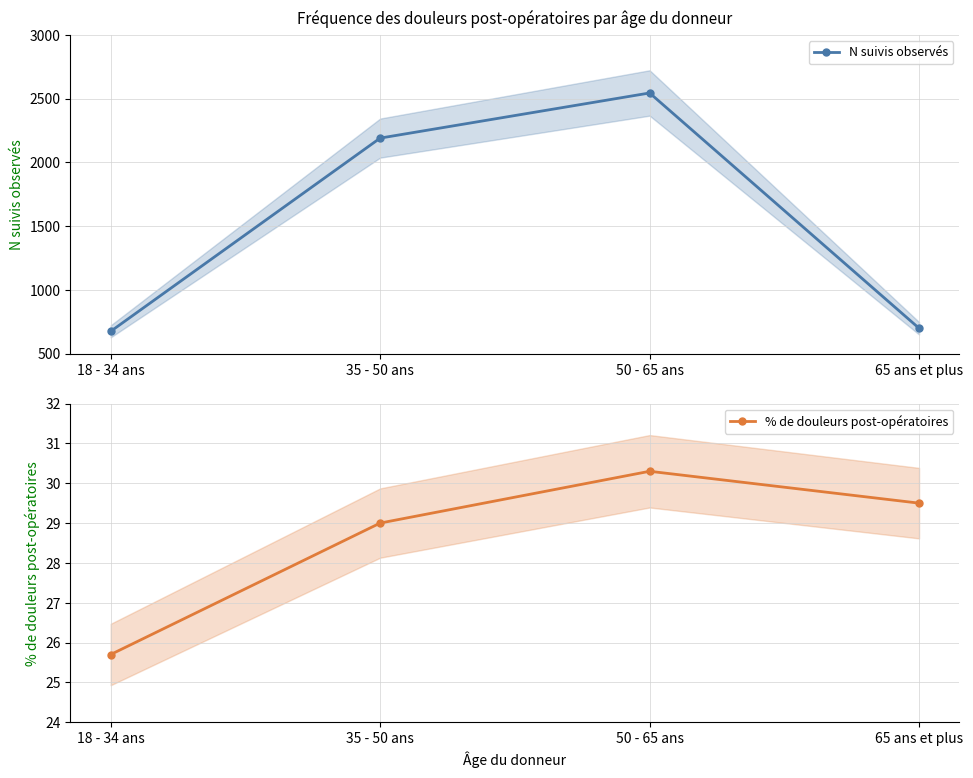

True or false: N suivis observés and % de douleurs post-opératoires cross at least once.

False